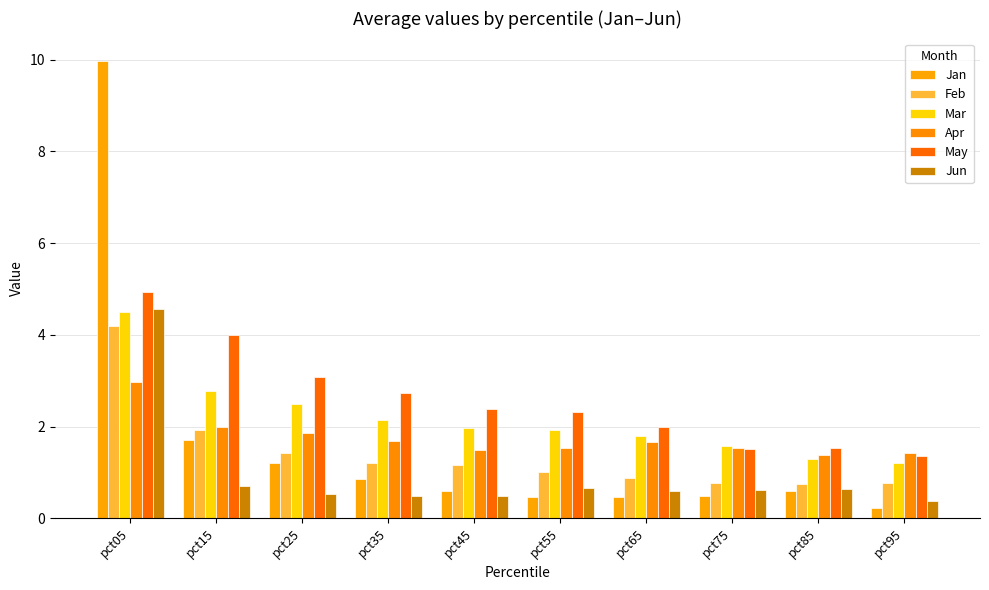

What is the value of the May bar at the 9th from the left?

1.5